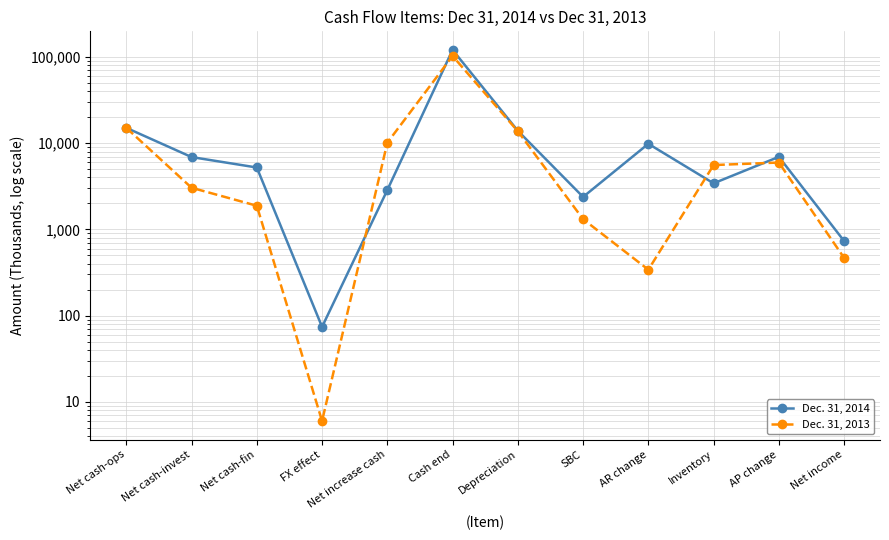

Which series changed the most between Cash end and AP change?

Dec. 31, 2014